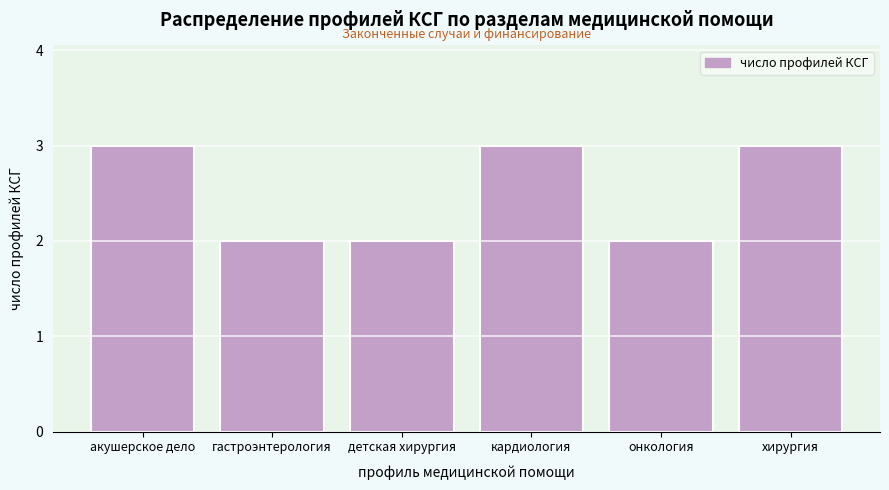

Reading left to right, extract all data points from this chart.

3	2	2	3	2	3